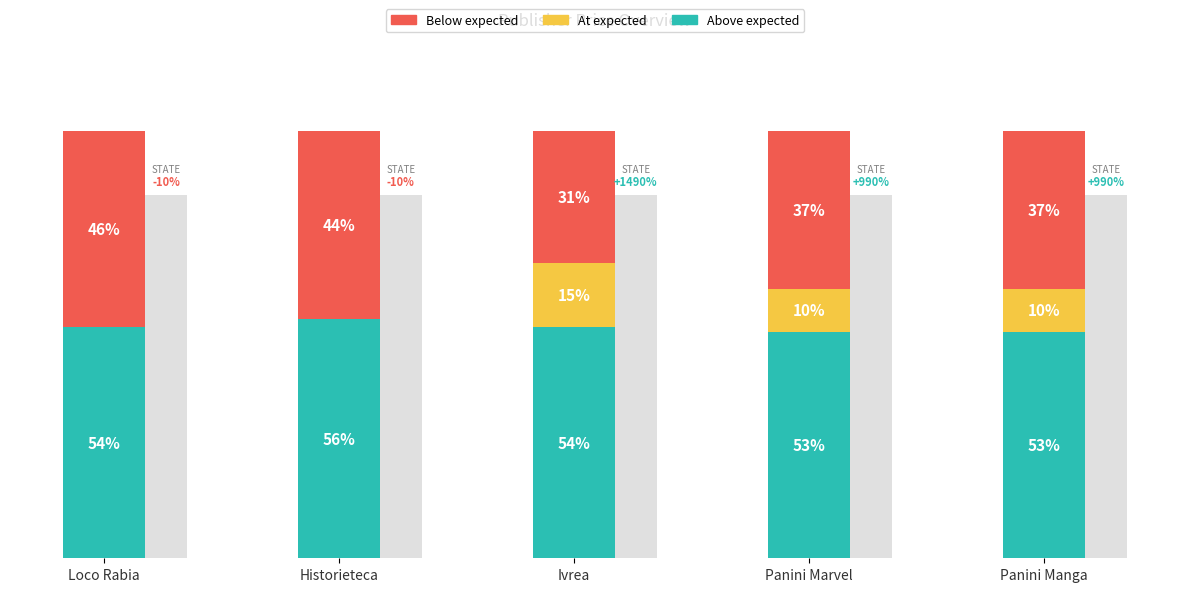

What are all the series names shown in the legend?

Above expected, At expected, Below expected